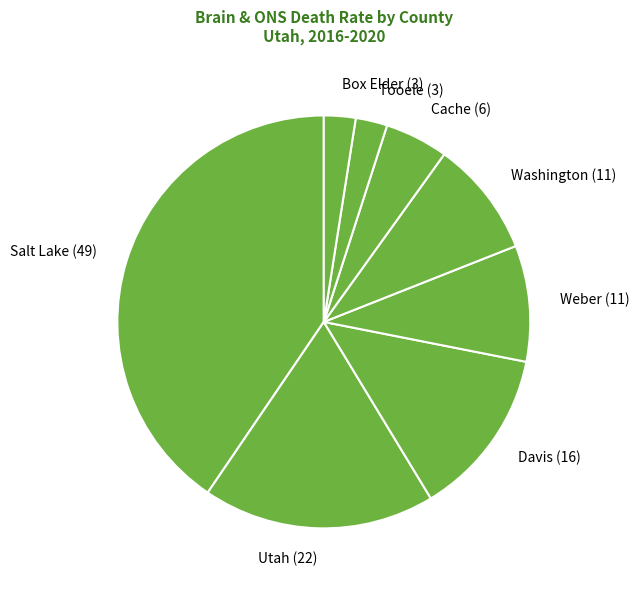

Between Utah (22) and Box Elder (3), which is larger?

Utah (22)